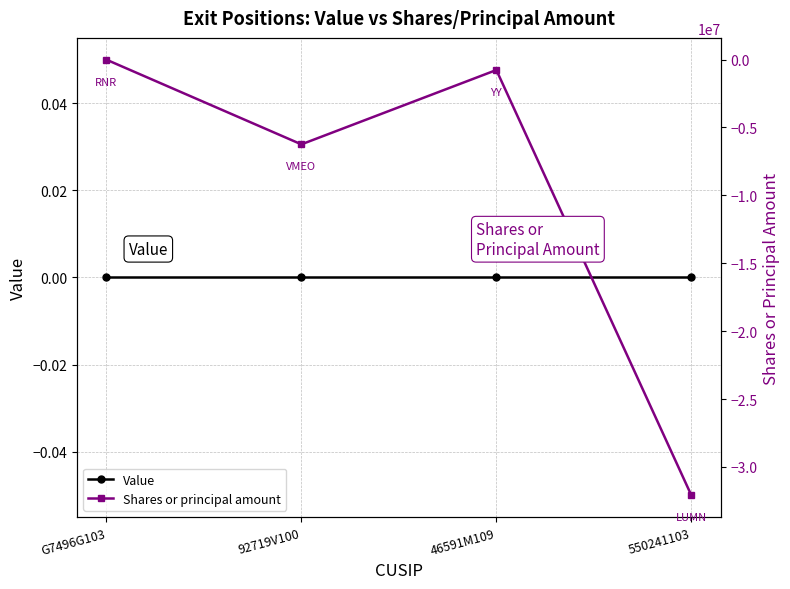

Which label corresponds to the largest value in the chart?

G7496G103